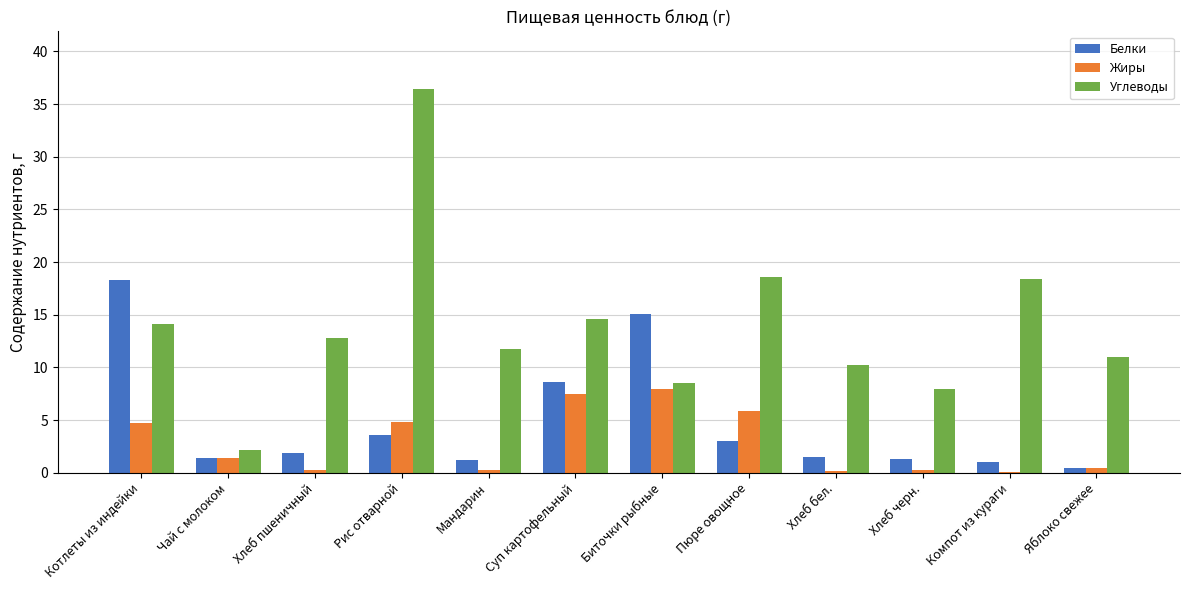

Is the value of Углеводы at Компот из кураги greater than the value of Жиры at Суп картофельный?

Yes